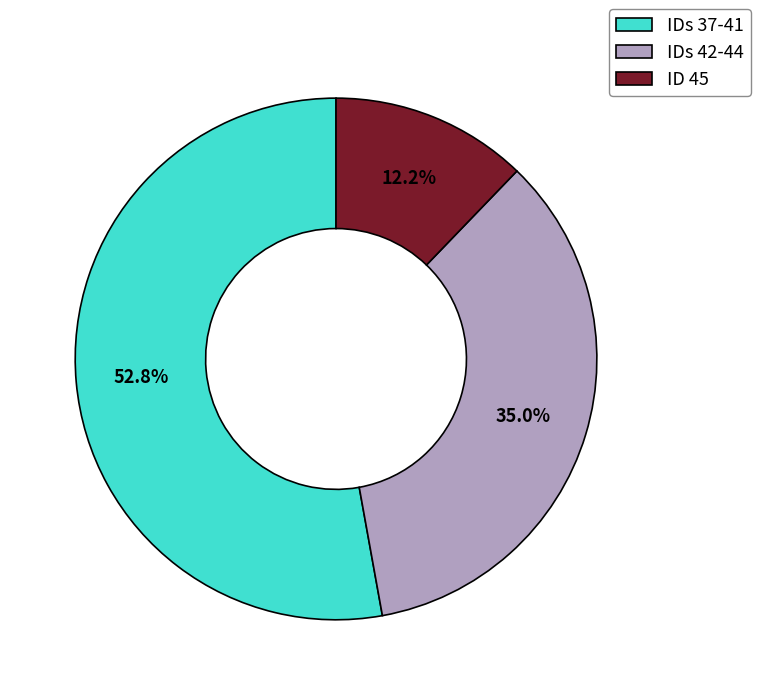

To the nearest percent, what is the average slice percentage?

33%